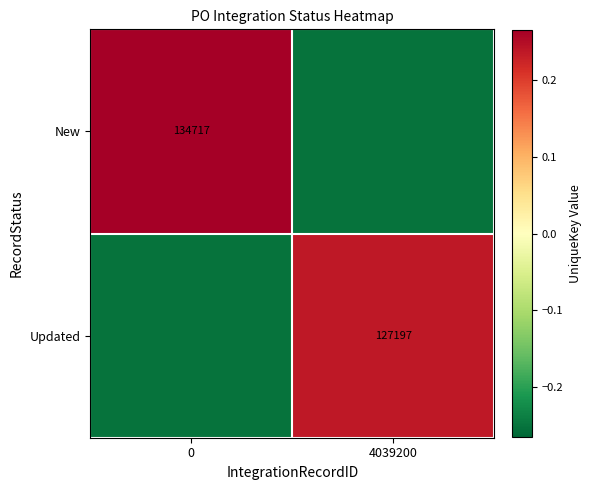

True or false: New has a value of -0.2 at 4039200.

True